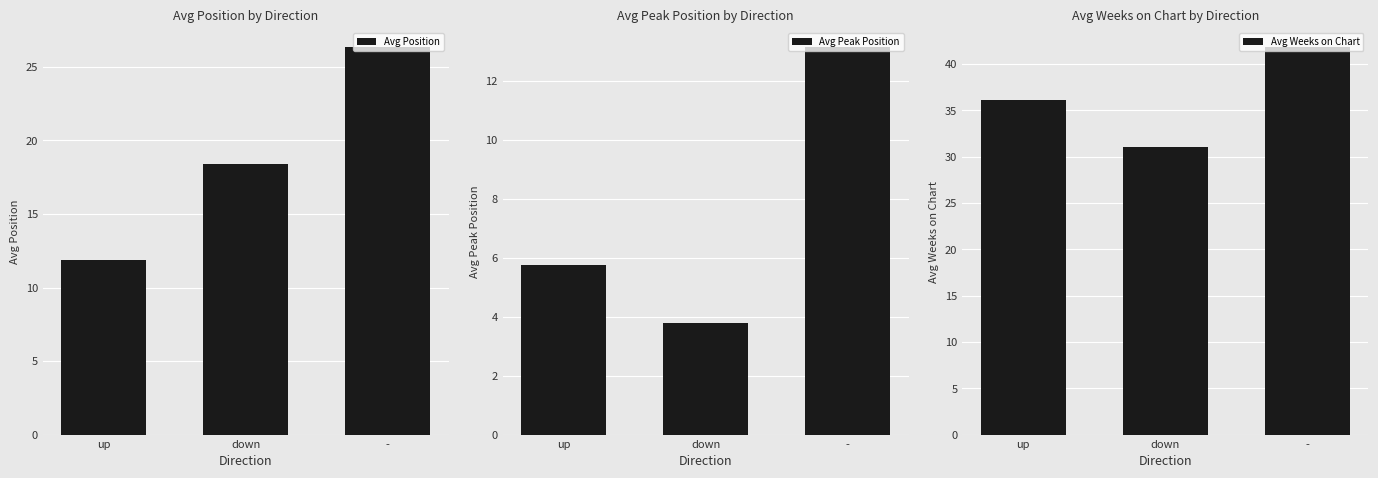

What are all the series names shown in the legend?

Avg Position, Avg Peak Position, Avg Weeks on Chart